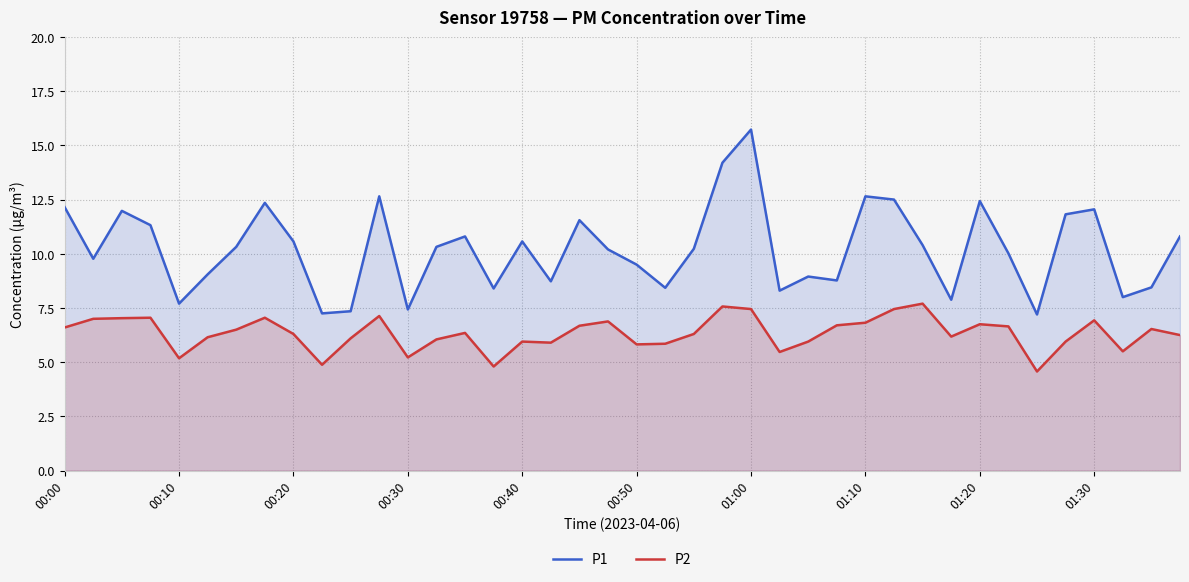

True or false: P2 and P1 intersect in this chart.

False